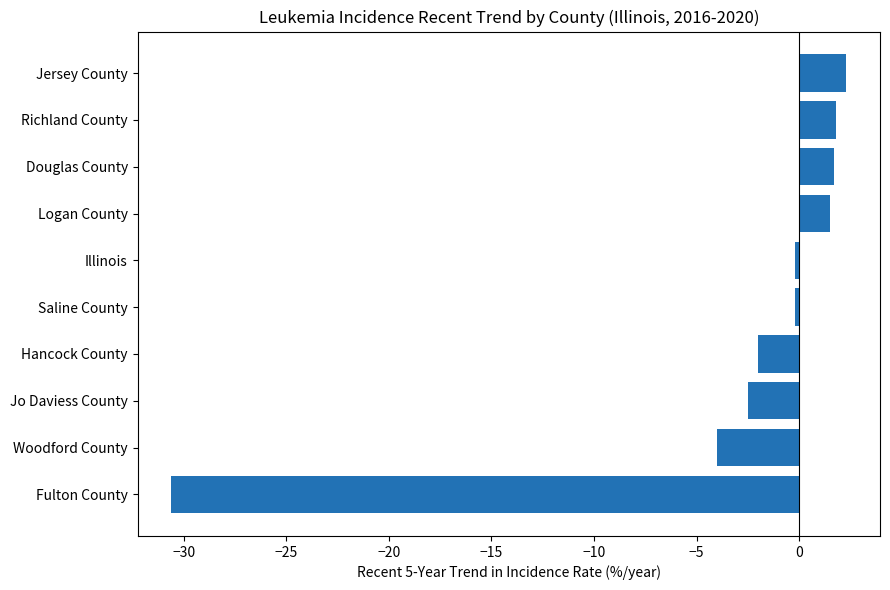

What is the greatest value displayed?

2.3